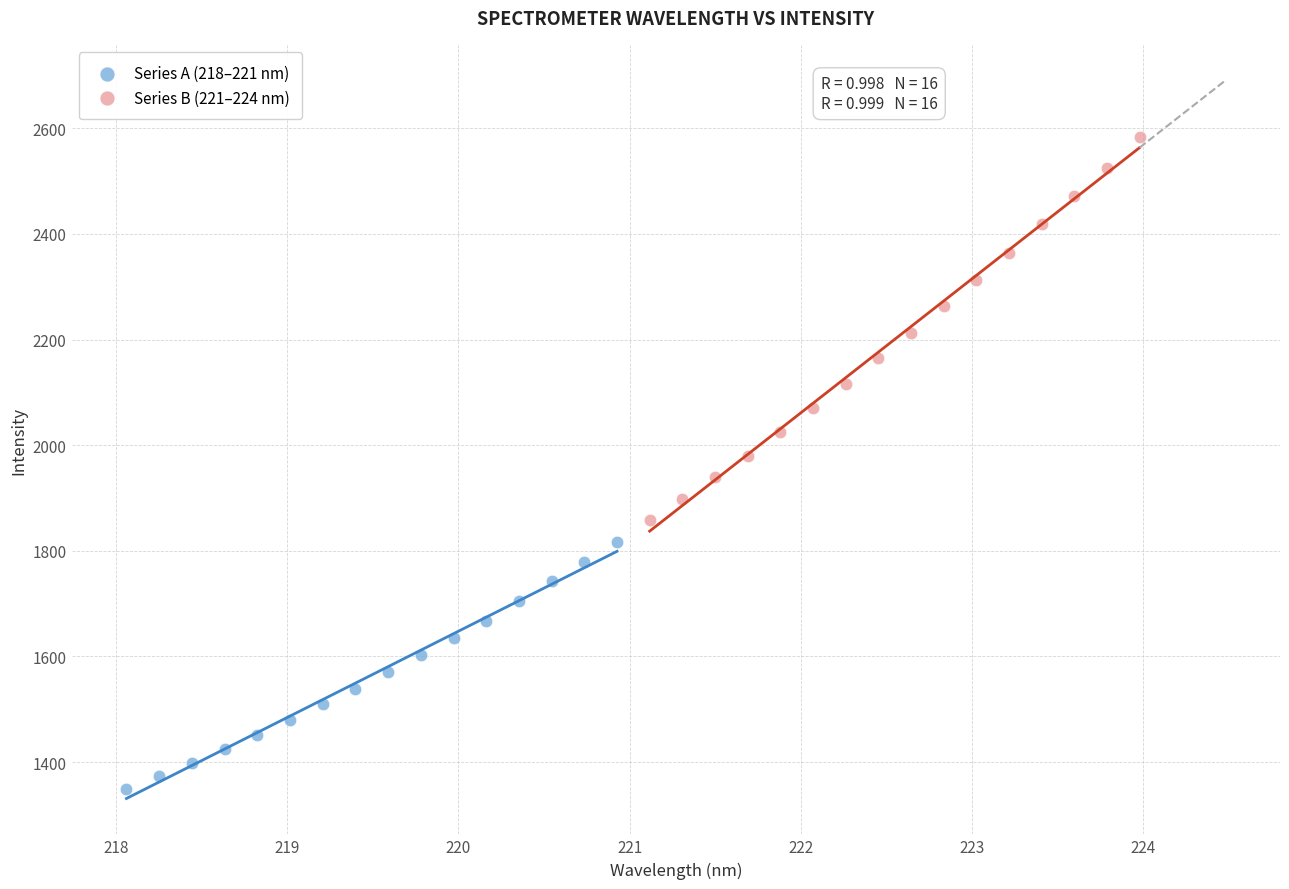

Which series contains the lowest Y value?

Series A (218–221 nm)